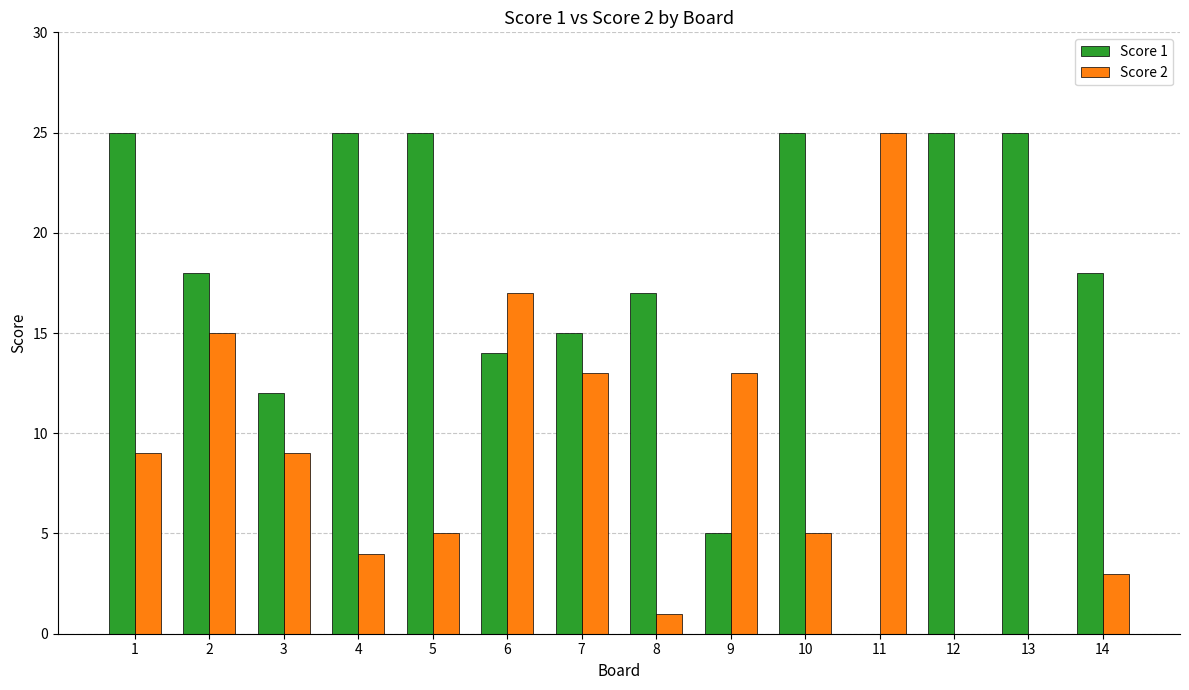

What is the sum of all Score 2 values?

119